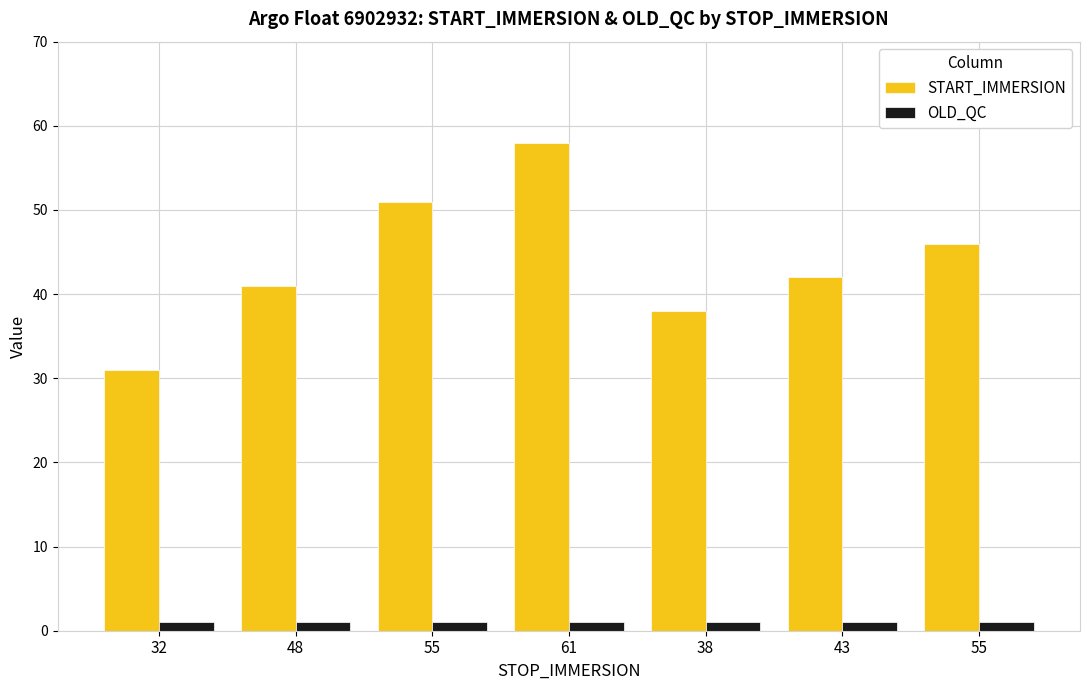

Reading left to right, what are all the values shown in this chart?

START_IMMERSION: 31	41	51	58	38	42	46
OLD_QC: 1	1	1	1	1	1	1